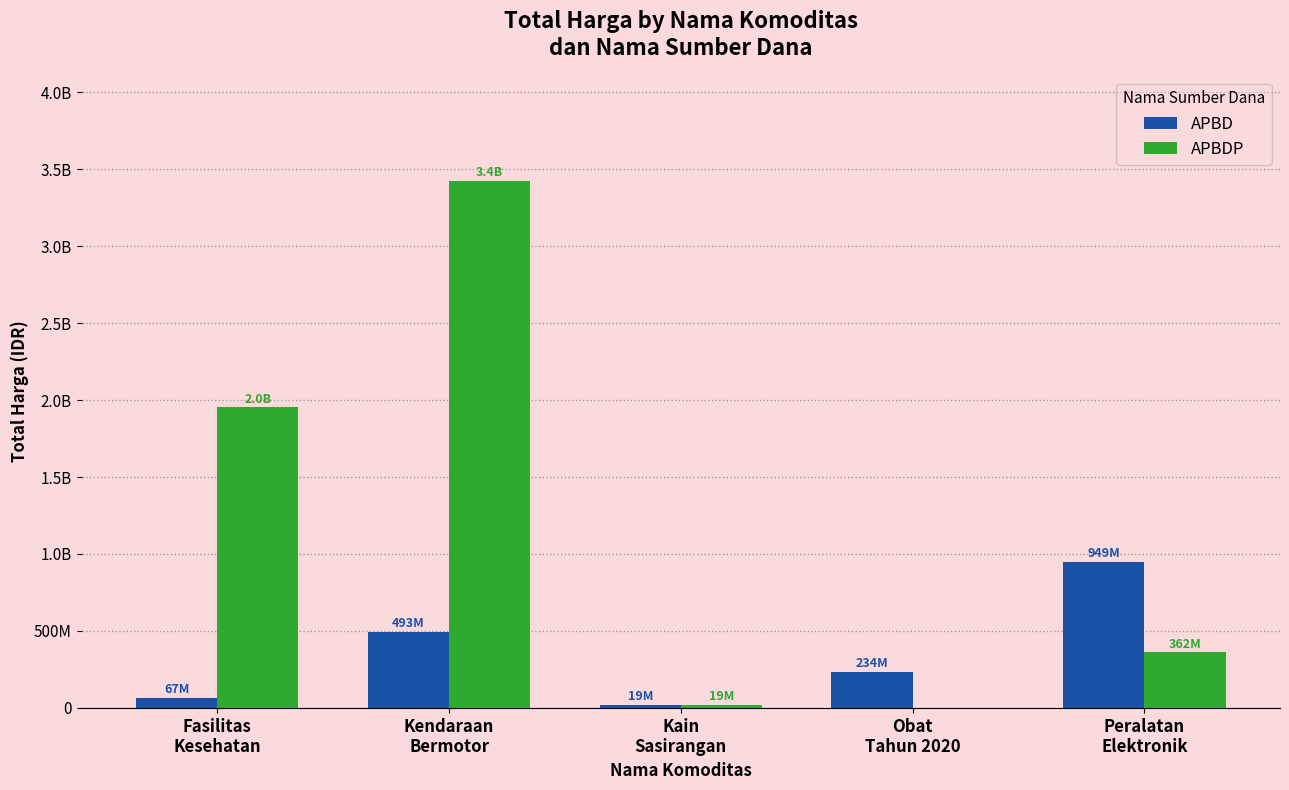

Are the bars grouped side by side (vs. stacked)?

Yes